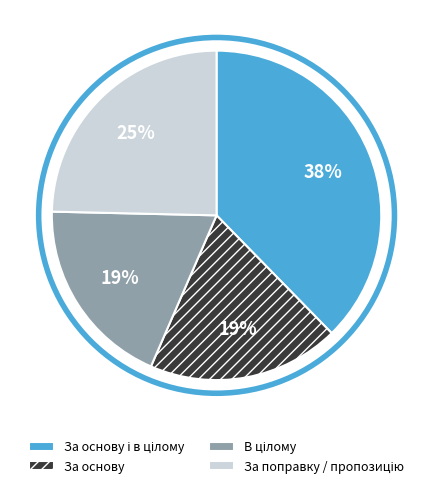

Is it true that За основу is 24% of the pie?

False